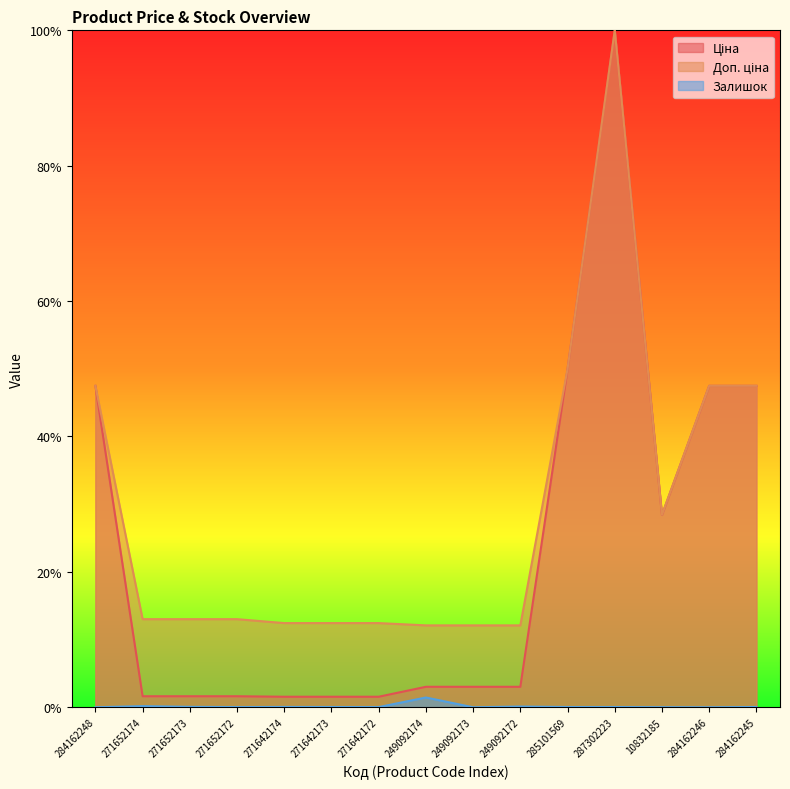

Reading left to right, what are all the values shown in this chart?

Ціна: 284162248=0.5	271652174=0.0	271652173=0.0	271652172=0.0	271642174=0.0	271642173=0.0	271642172=0.0	249092174=0.0	249092173=0.0	249092172=0.0	285101569=0.5	287302223=1.0	10832185=0.3	284162246=0.5	284162245=0.5
Доп. ціна: 284162248=0.5	271652174=0.1	271652173=0.1	271652172=0.1	271642174=0.1	271642173=0.1	271642172=0.1	249092174=0.1	249092173=0.1	249092172=0.1	285101569=0.5	287302223=1.0	10832185=0.3	284162246=0.5	284162245=0.5
Залишок: 284162248=0.0	271652174=0.0	271652173=0.0	271652172=0.0	271642174=0.0	271642173=0.0	271642172=0.0	249092174=0.0	249092173=0.0	249092172=0.0	285101569=0.0	287302223=0.0	10832185=0.0	284162246=0.0	284162245=0.0